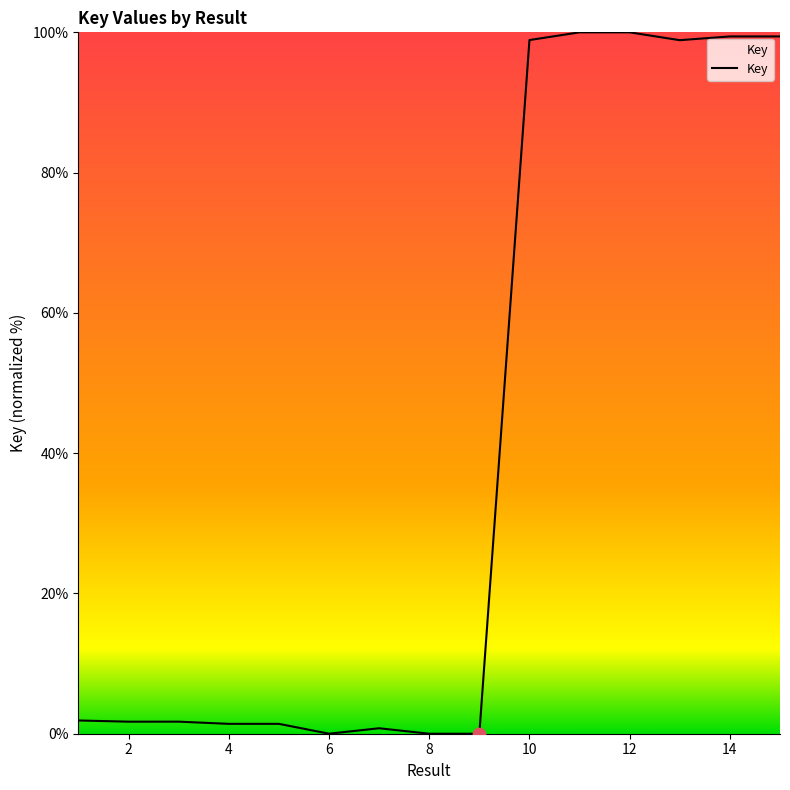

What is the difference between the maximum and minimum values?

100.0